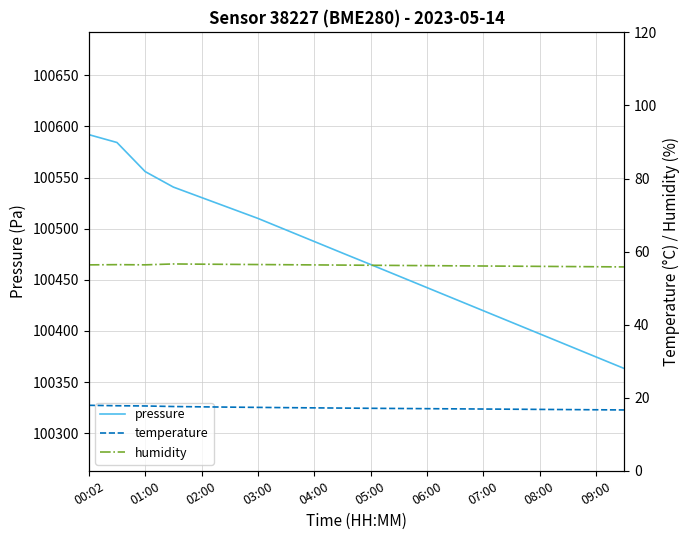

What is the sum of all pressure values?

2009437.8